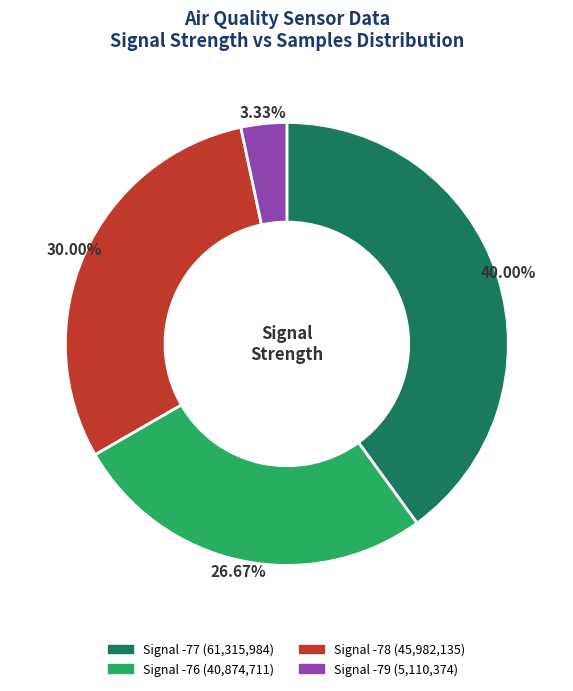

Is there any slice that represents more than half of the pie?

No